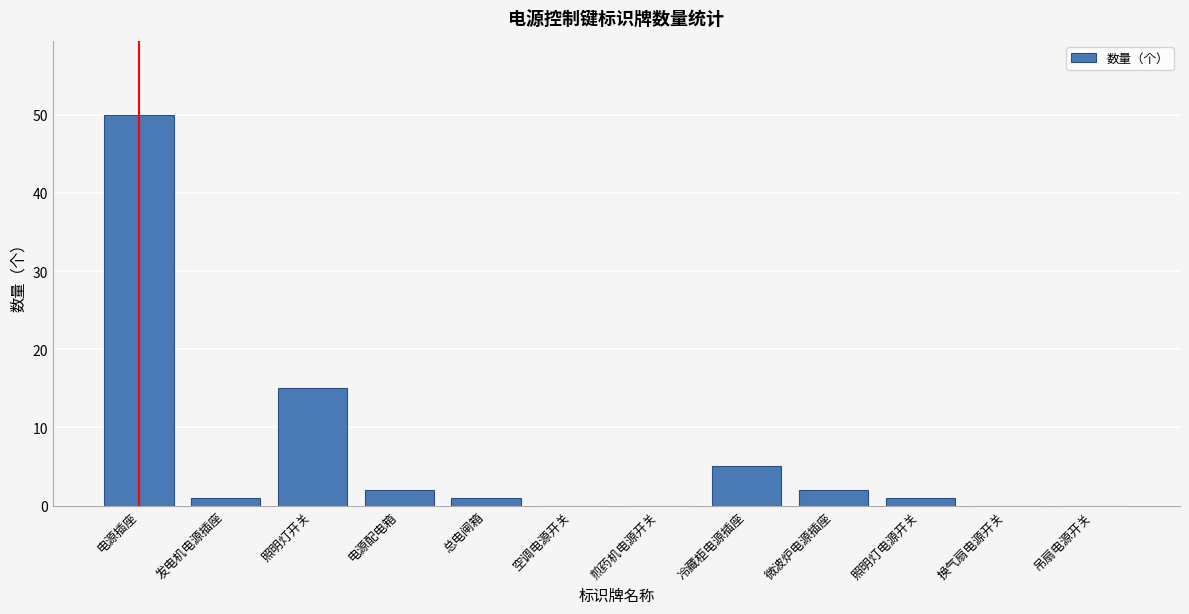

Reading left to right, what are all the values shown in this chart?

电源插座=50	发电机电源插座=1	照明灯开关=15	电源配电箱=2	总电闸箱=1	空调电源开关=0	煎药机电源开关=0	冷藏柜电源插座=5	微波炉电源插座=2	照明灯电源开关=1	换气扇电源开关=0	吊扇电源开关=0